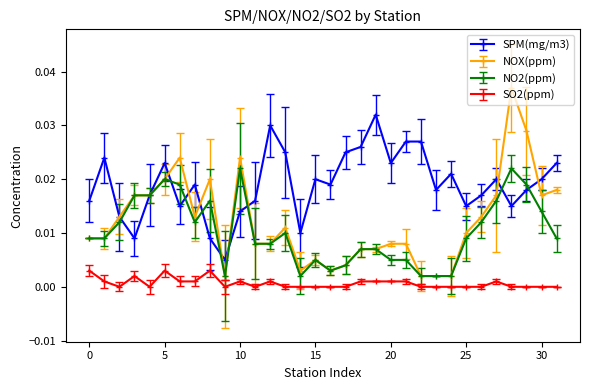

True or false: NOX(ppm) has more than 1 points higher than both neighbors.

True